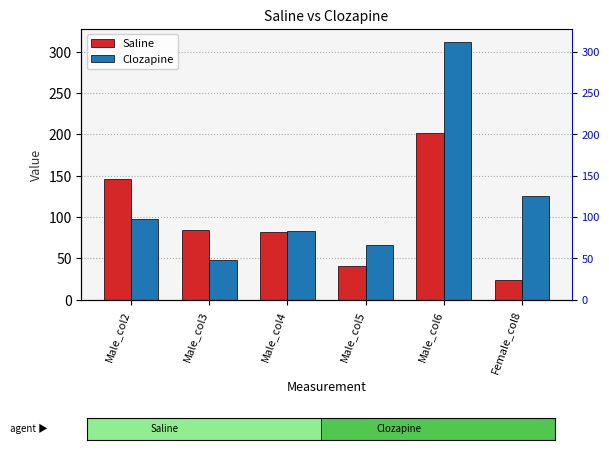

How many groups of bars are there?

6